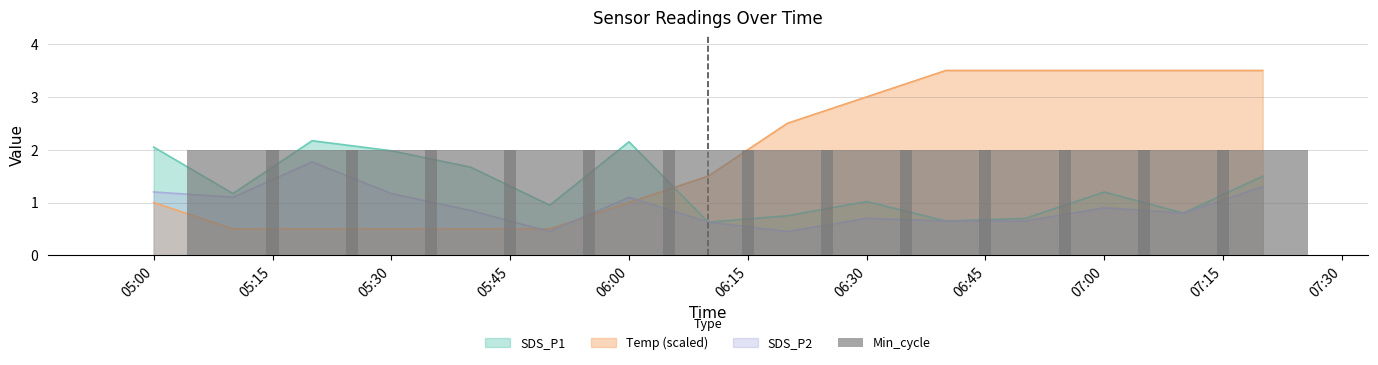

Which category has the lowest value in the Temp series?

2023/01/04 05:10